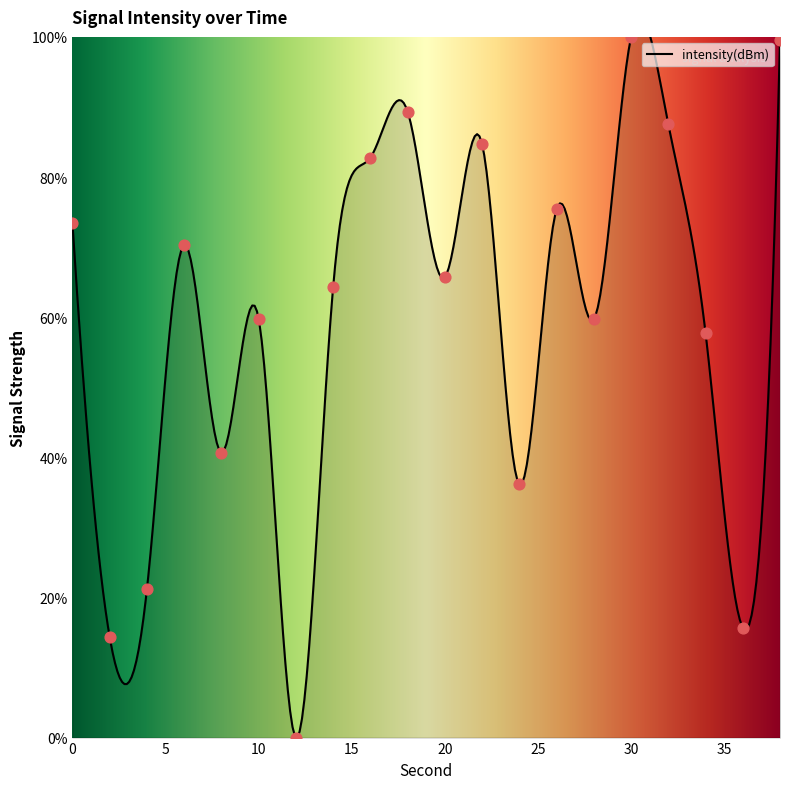

What is the change in value from 12 to 16?

+82.8